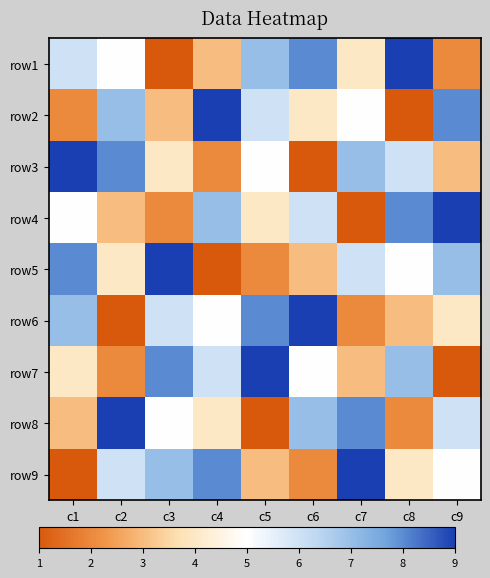

At which category does the chart reach its peak across all series?

c8